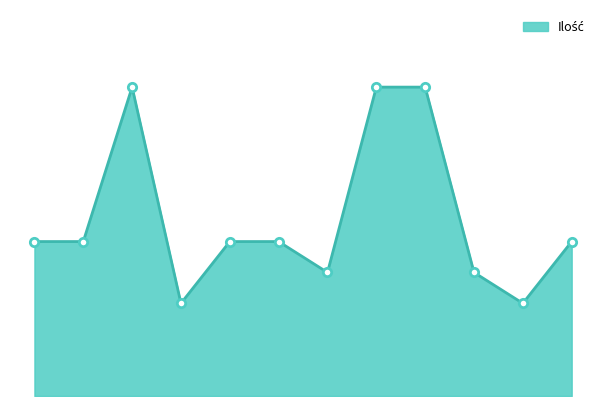

Which category has the lowest value across all series?

4